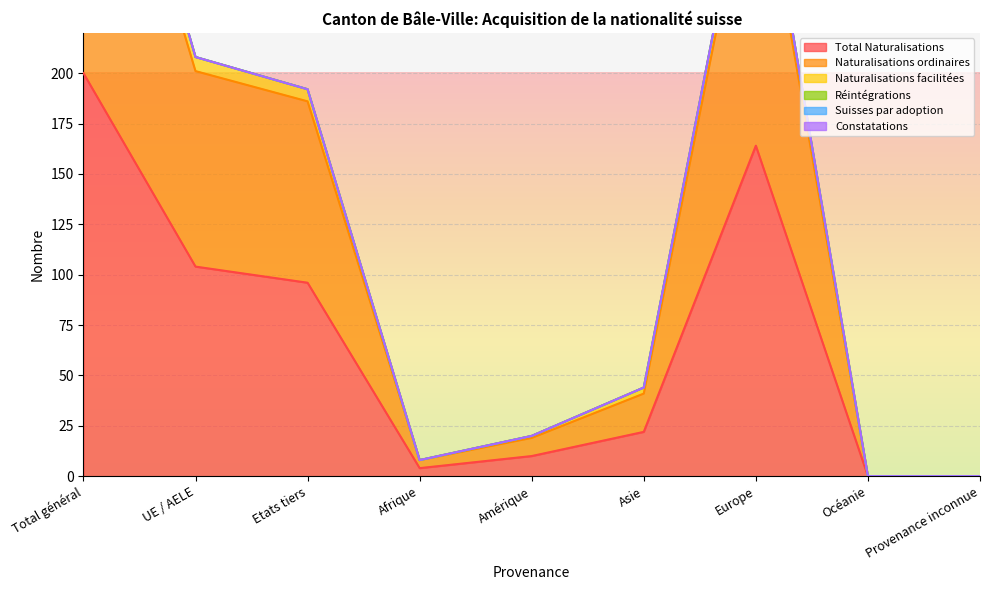

Which category has the highest value in the Total Naturalisations series?

Total général